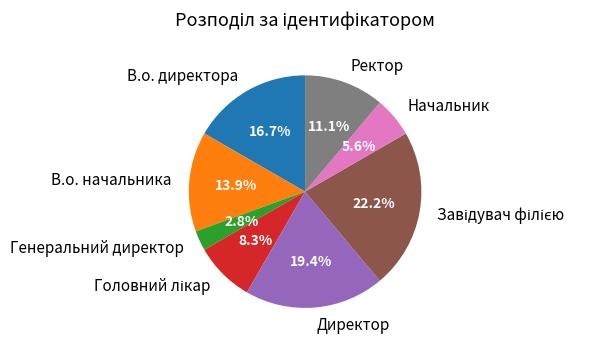

Approximately how many times larger is the value at Директор compared to В.о. директора?

1.2